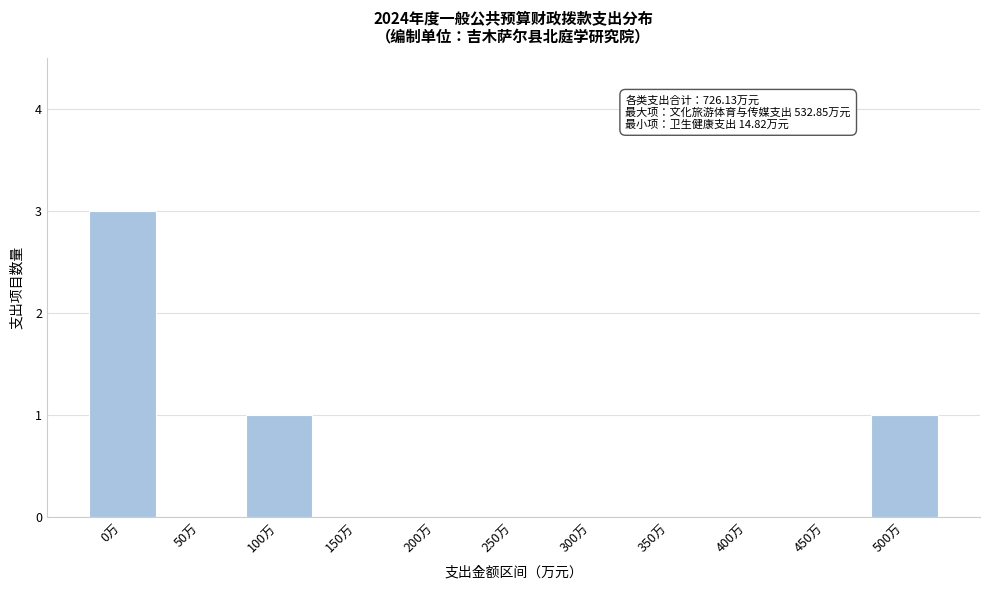

Reading right to left, what are all the values shown in this chart?

500万=1	450万=0	400万=0	350万=0	300万=0	250万=0	200万=0	150万=0	100万=1	50万=0	0万=3